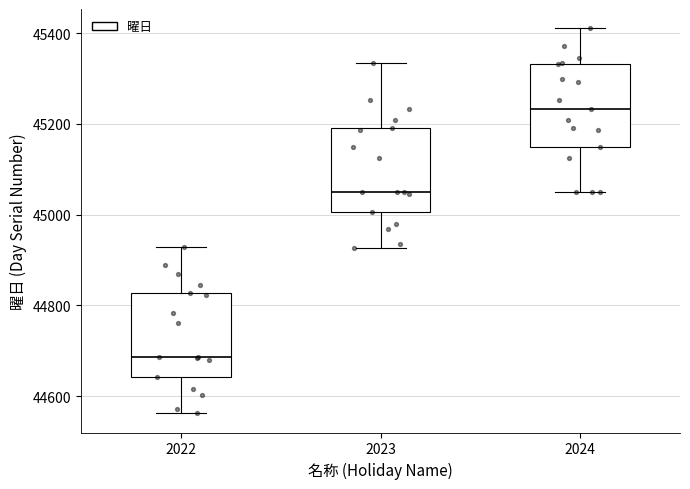

Where does the median line of the box at x = 2024 sit on the y-axis? The values are not printed on the chart, so give them approximately, as read against the axis.

45240